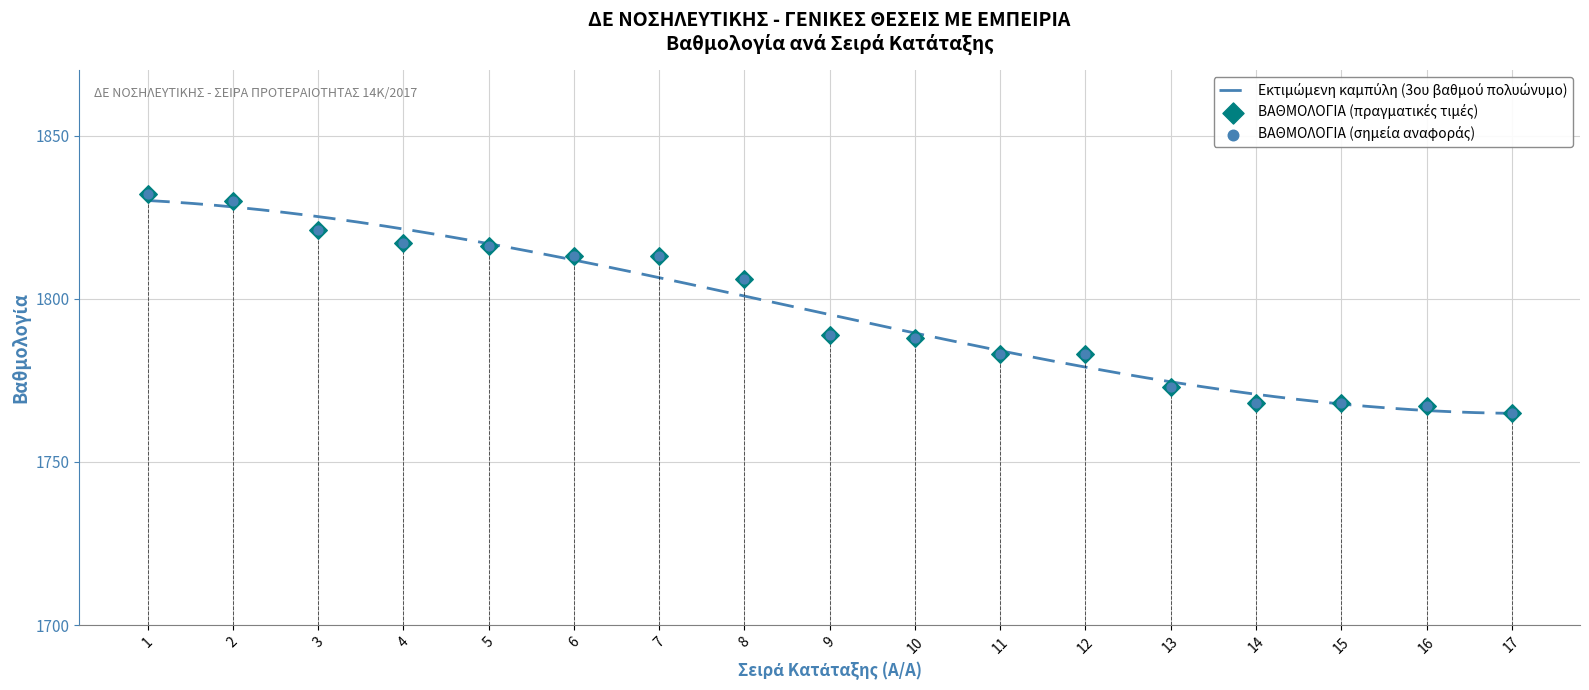

Which has a higher value, 6 or 17?

6